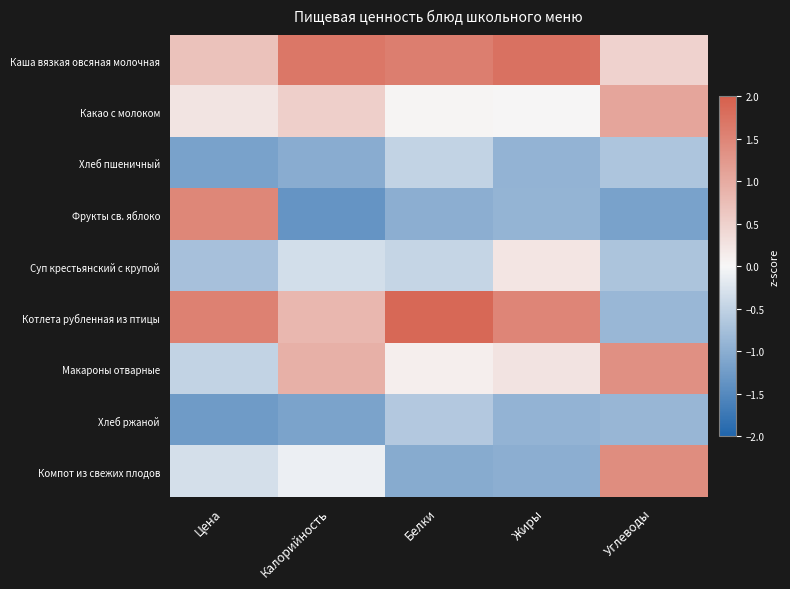

Which has a higher value, Цена or Белки?

Белки